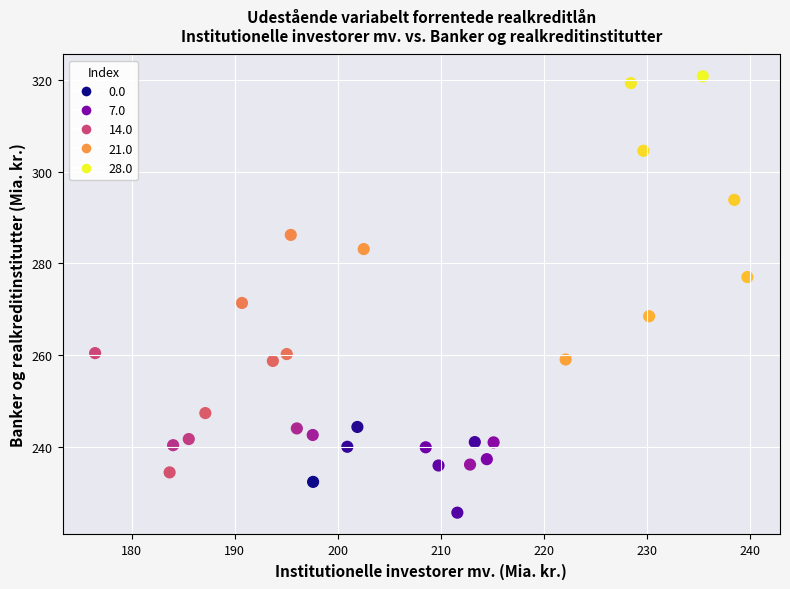

What is the range of X values (max minus min)?

63.3